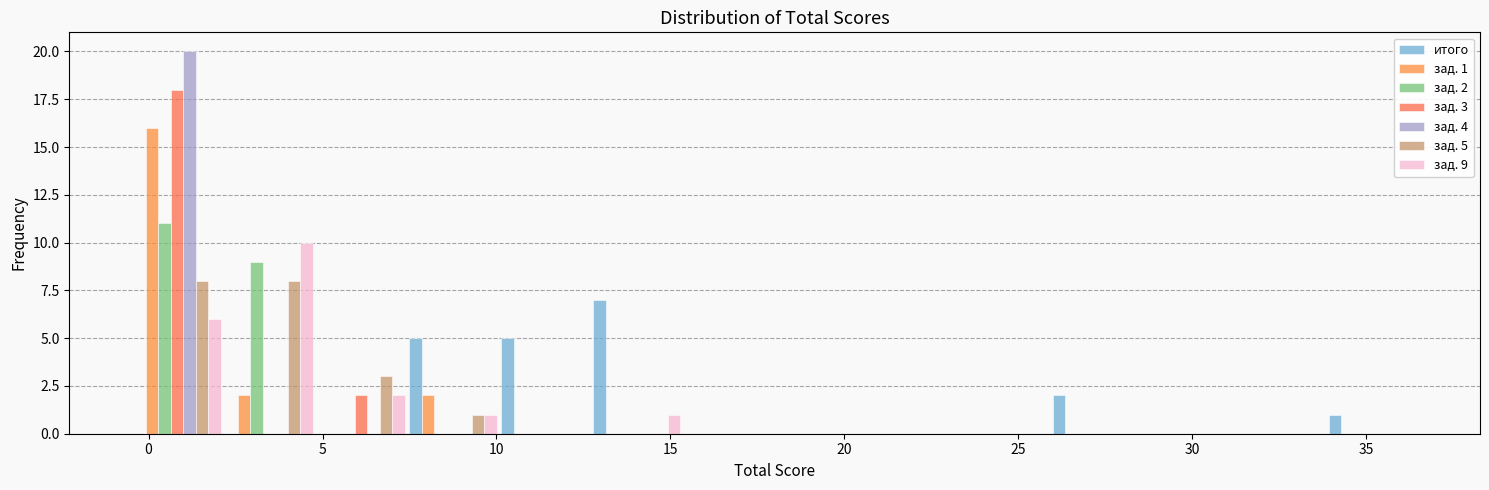

In the зад. 2 series, which range on the x-axis has the tallest bar?

-0.5 to 2.0